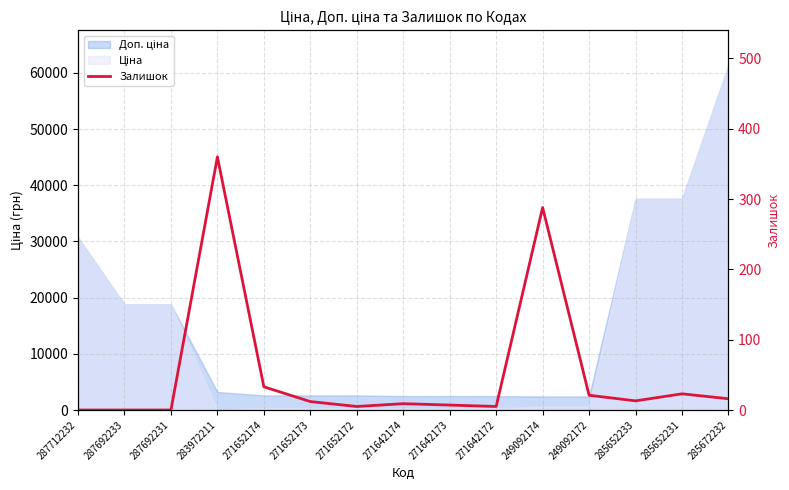

Where is the data nearest to the value 180?

249092174